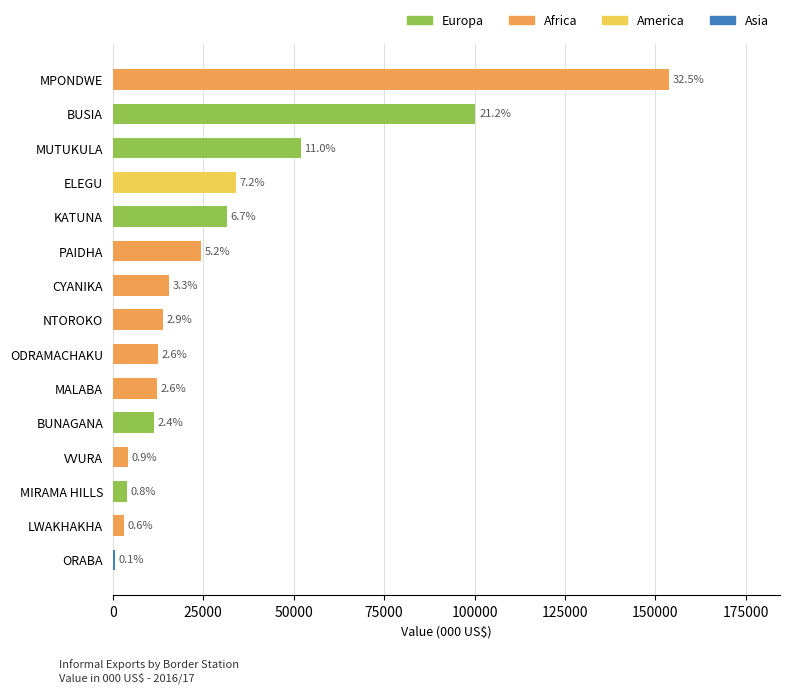

What is the difference between the maximum and second lowest values?

150733.3